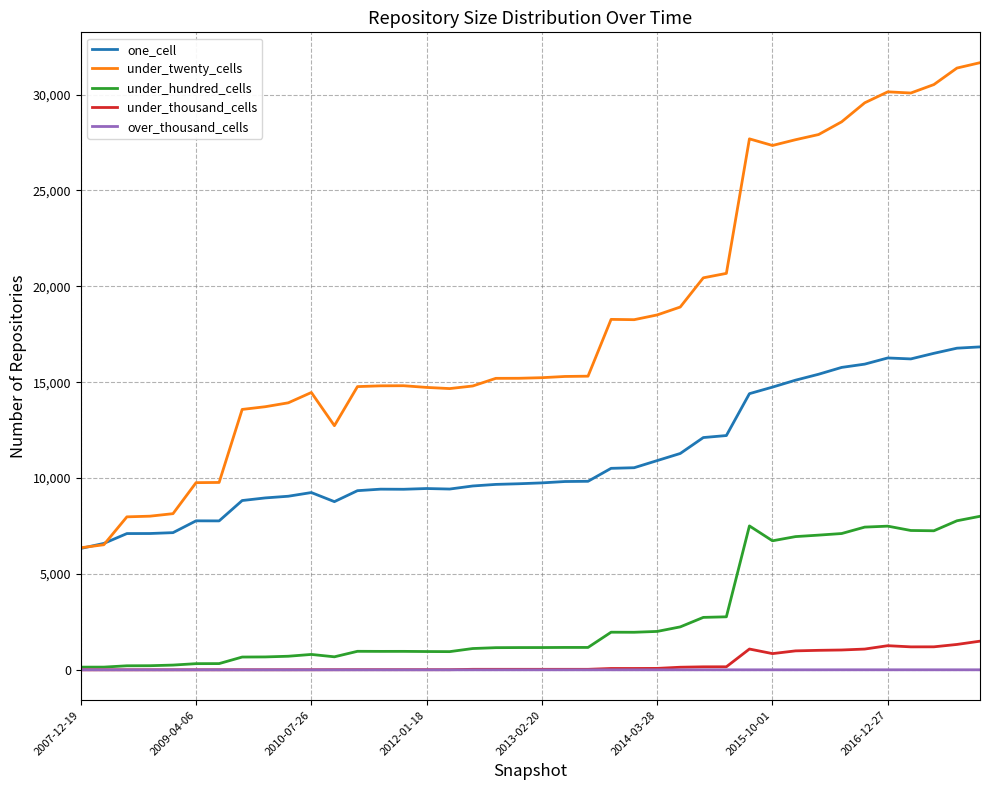

True or false: one_cell and over_thousand_cells intersect in this chart.

False